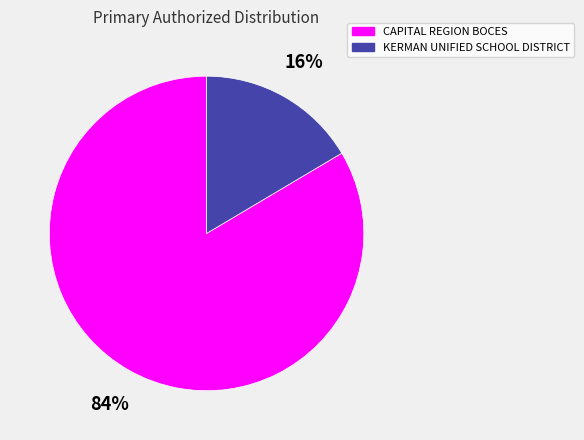

What is the largest slice in the pie chart?

CAPITAL REGION BOCES